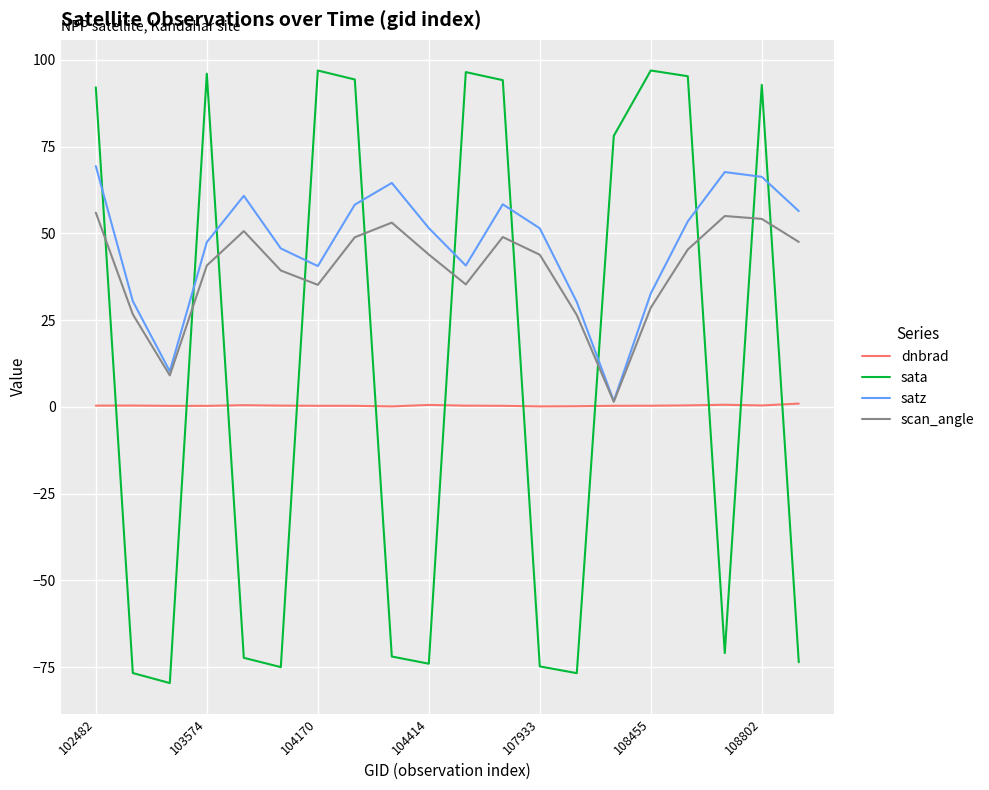

What is the maximum value shown in the chart?

97.0